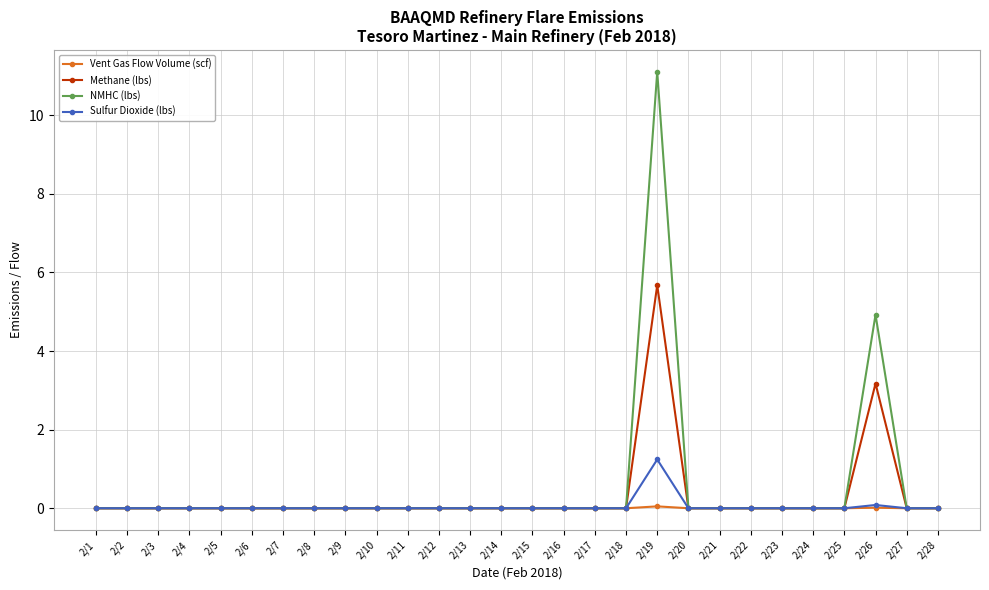

The value of Methane (lbs) at 2/21 is 0.0. True or false?

True